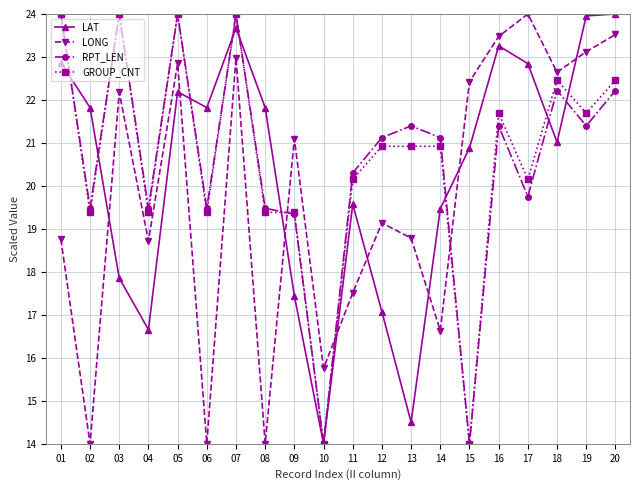

True or false: LAT has more than 2 points higher than both neighbors.

True